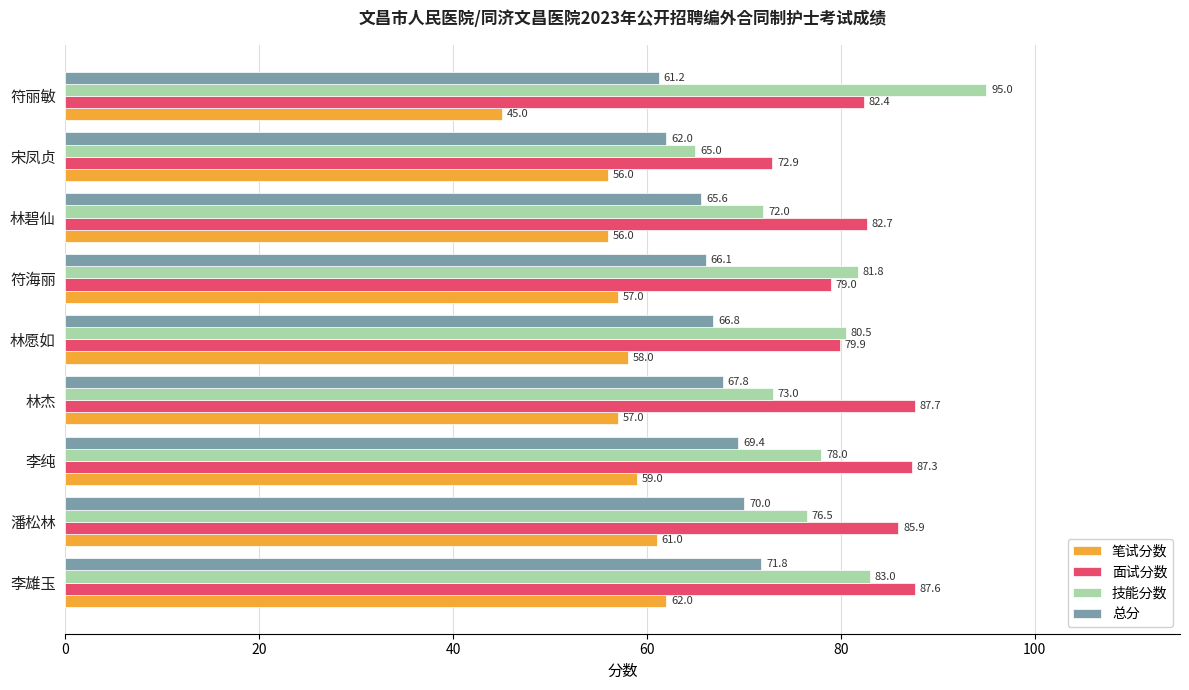

Which series has the widest spread of values?

技能分数